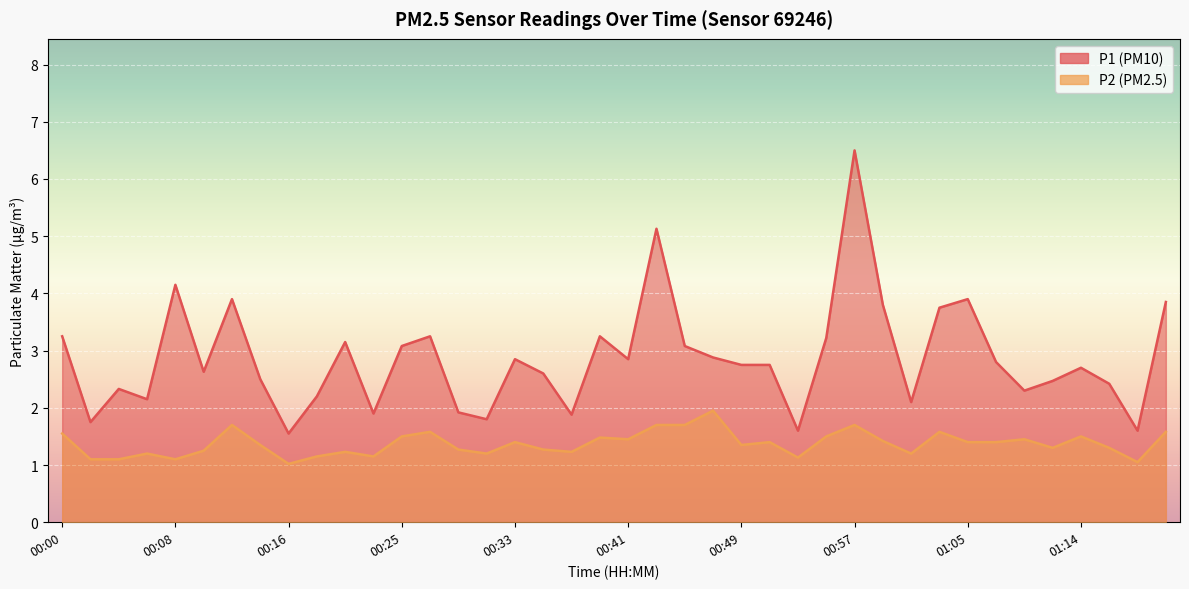

Between 00:16 and 01:16, which series saw the biggest shift?

P1